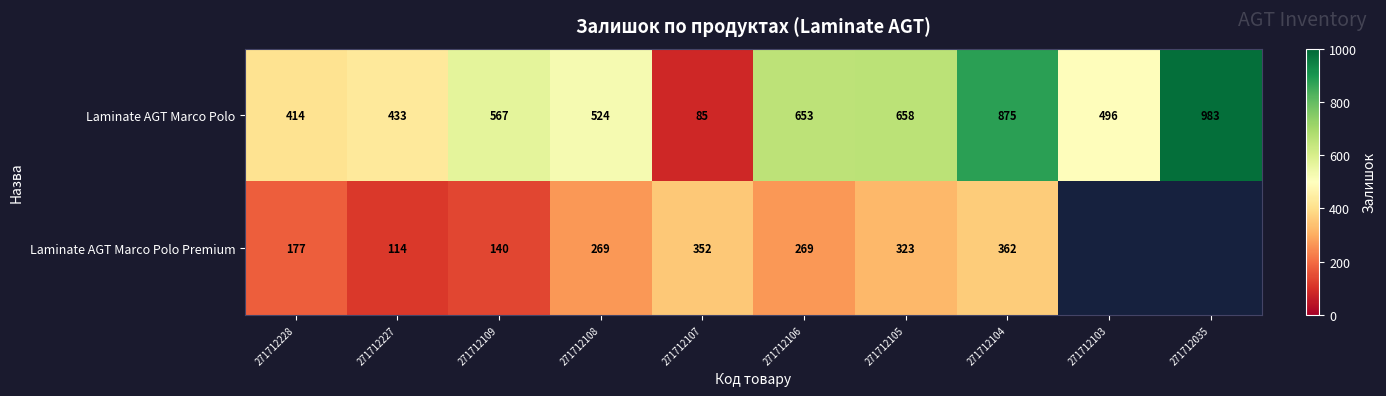

Which has a higher value, 271712104 or 271712109?

271712104